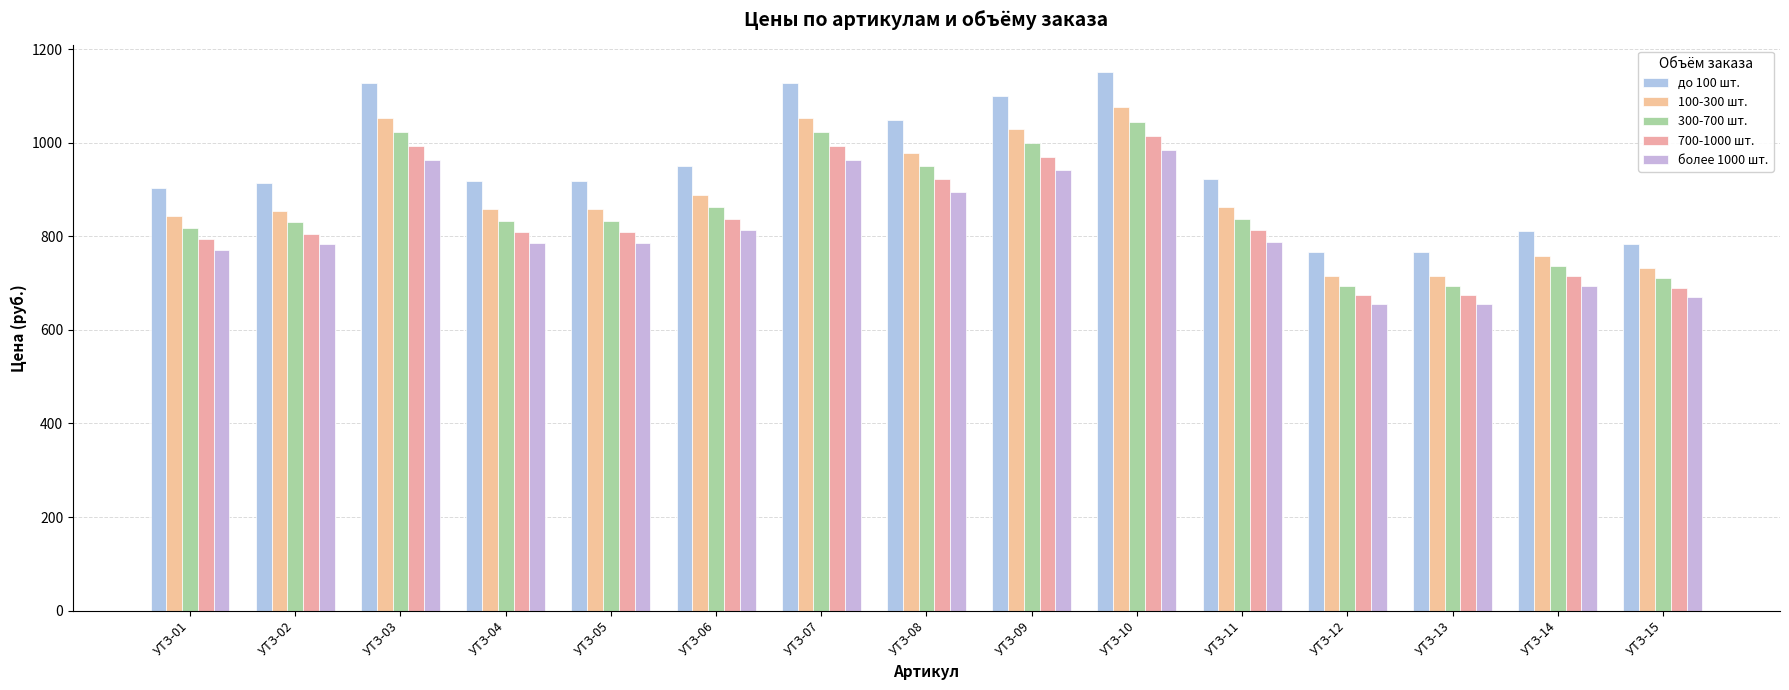

At УТЗ-15, list the series in order from largest to smallest.

до 100 шт., 100-300 шт., 300-700 шт., 700-1000 шт., более 1000 шт.